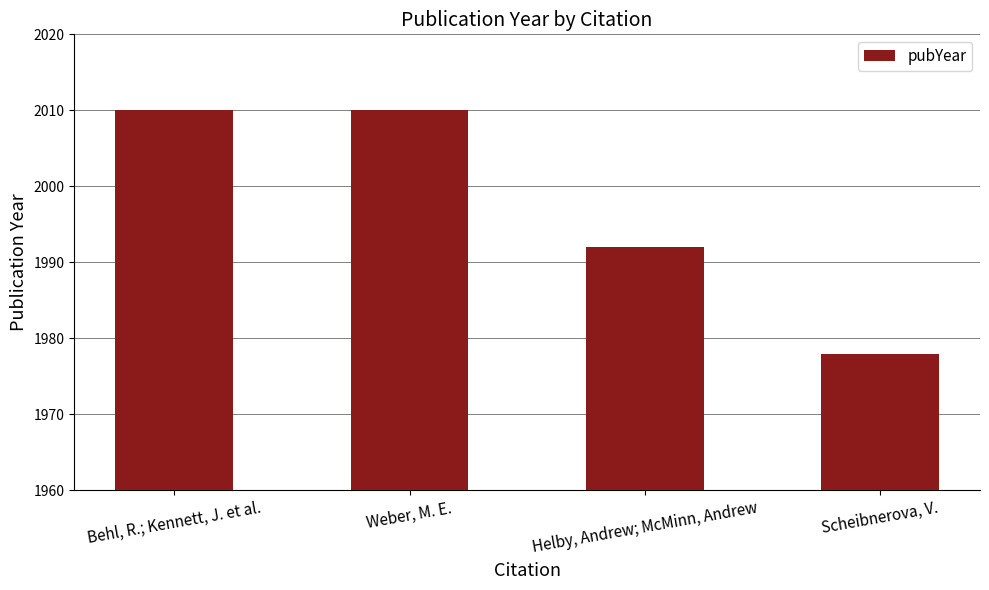

Reading right to left, what are all the values shown in this chart?

1978	1992	2010	2010